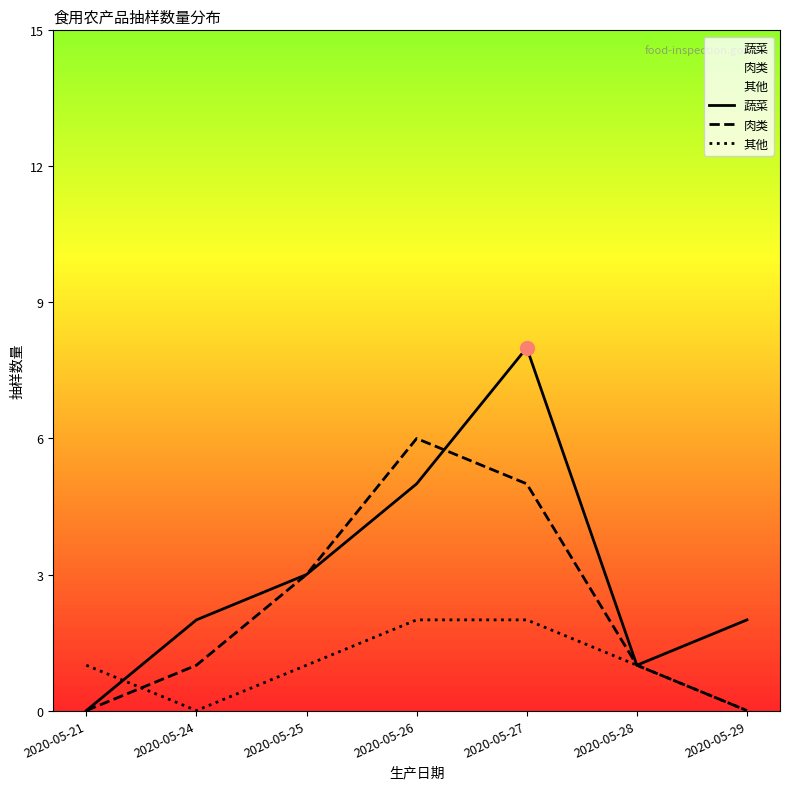

How many times do 蔬菜 and 其他 cross each other?

1